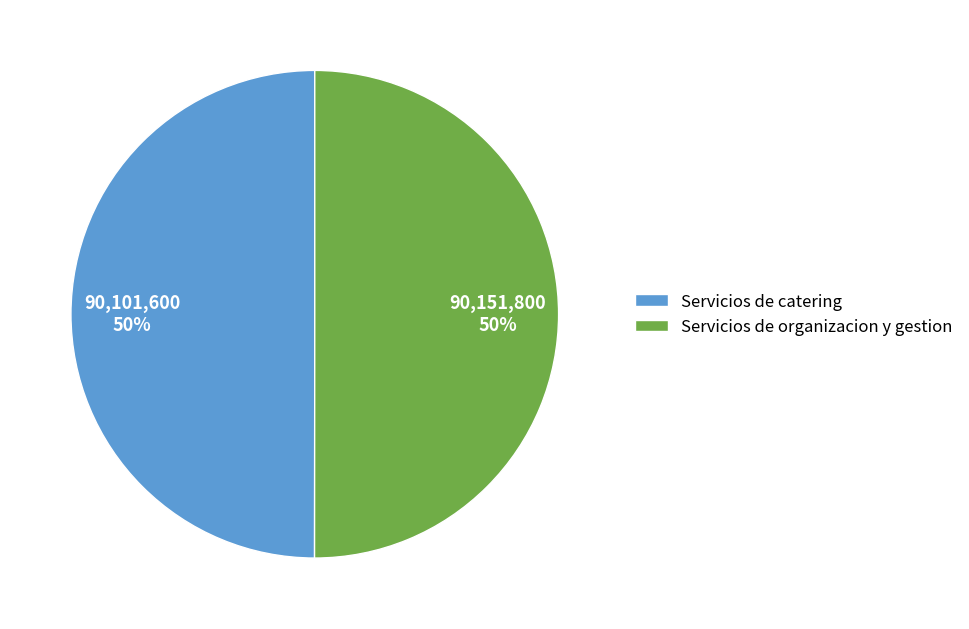

Is it true that Servicios de catering is 50% of the pie?

True